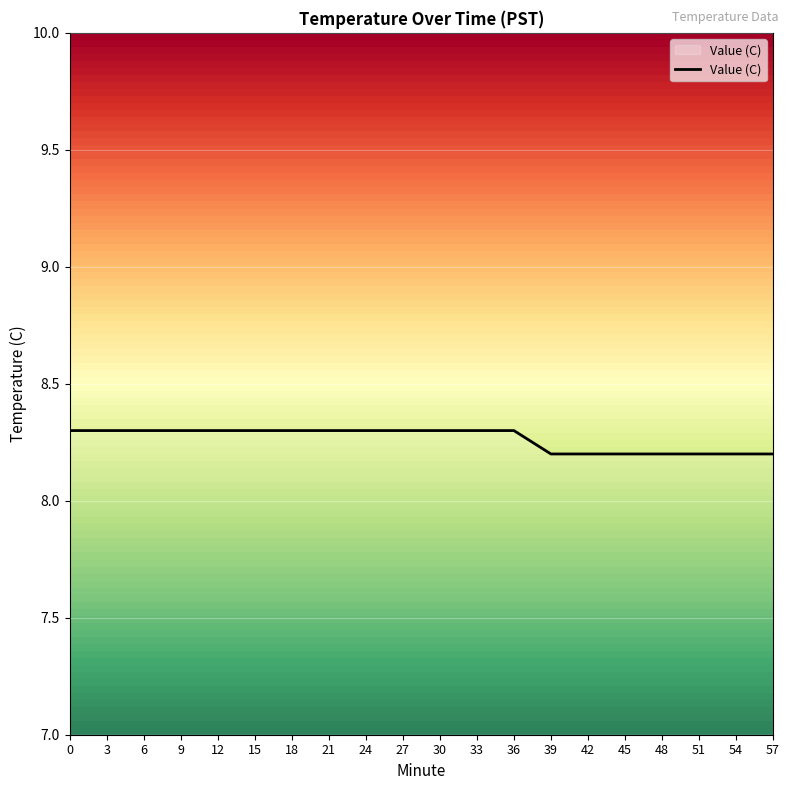

Approximately how many times larger is the value at 15 compared to 27?

1.0